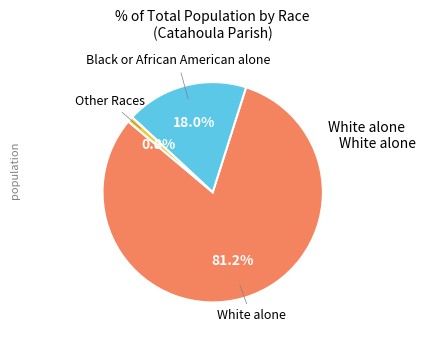

Count the number of slices in the pie.

3